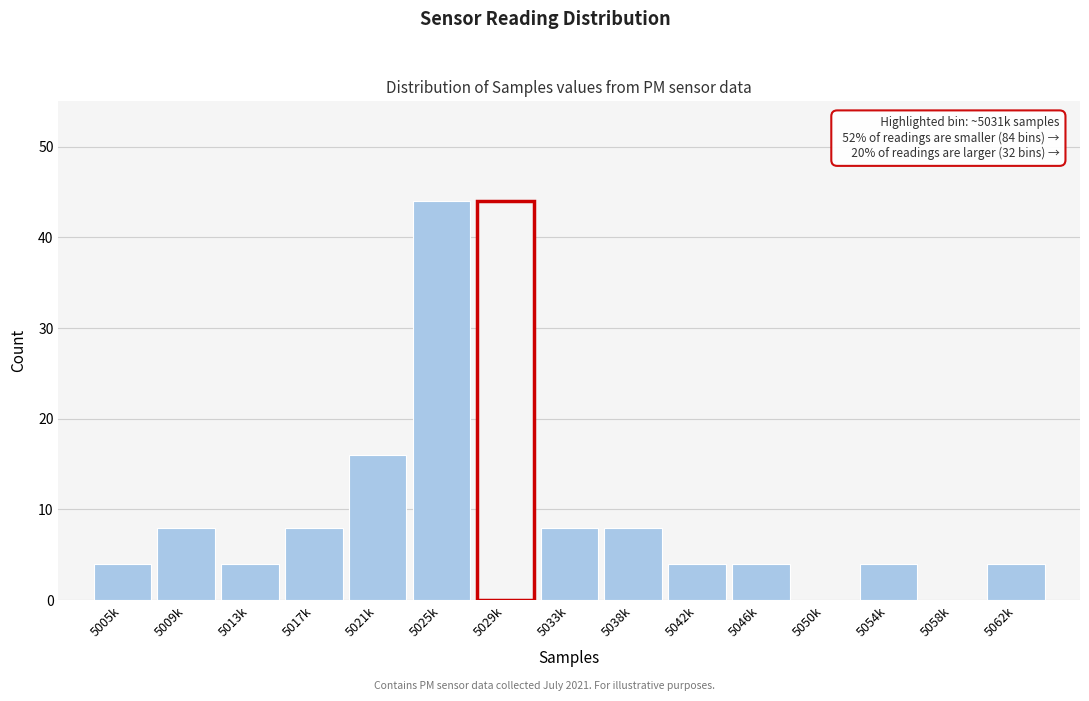

Reading left to right, list all the values displayed in this chart.

5005k=4	5009k=8	5013k=4	5017k=8	5021k=16	5025k=44	5029k=44	5033k=8	5038k=8	5042k=4	5046k=4	5050k=0	5054k=4	5058k=0	5062k=4